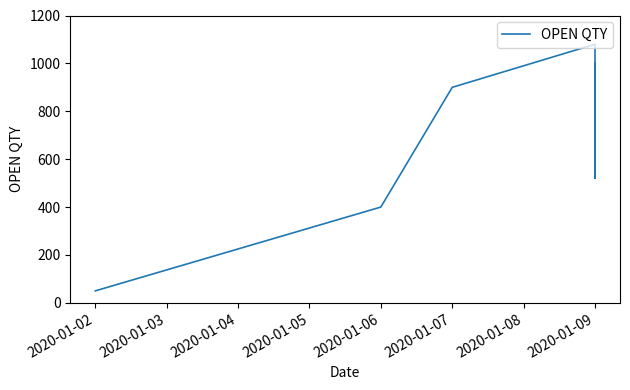

Between 2020-01-09 and 2020-01-02, which is larger?

2020-01-09